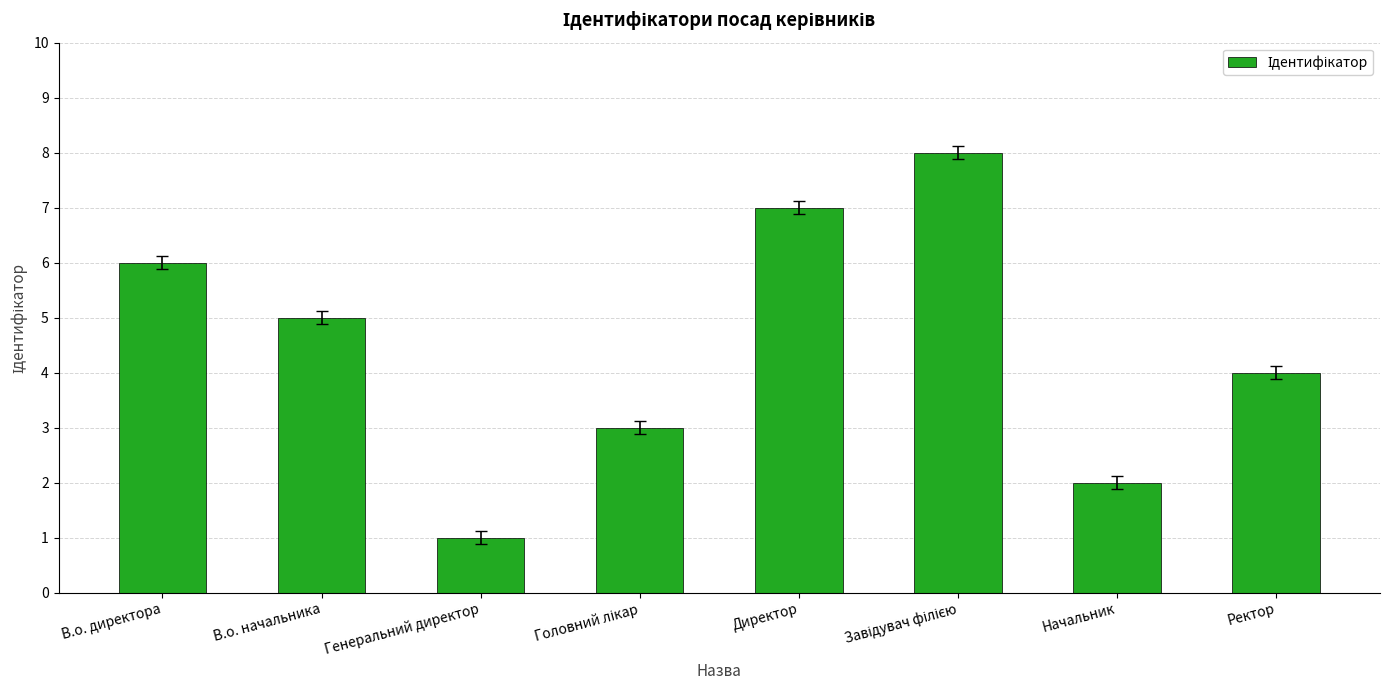

What is the difference between the maximum and minimum values?

7